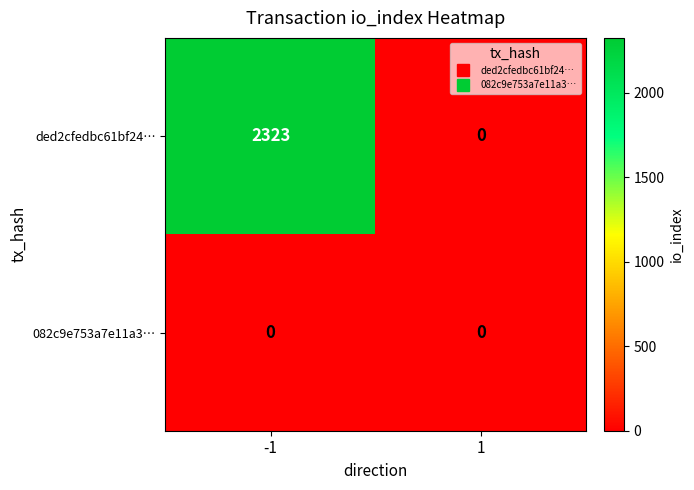

Reading left to right, transcribe all the data shown in this chart.

ded2cfedbc61bf24…: 2323	0
082c9e753a7e11a3…: 0	0